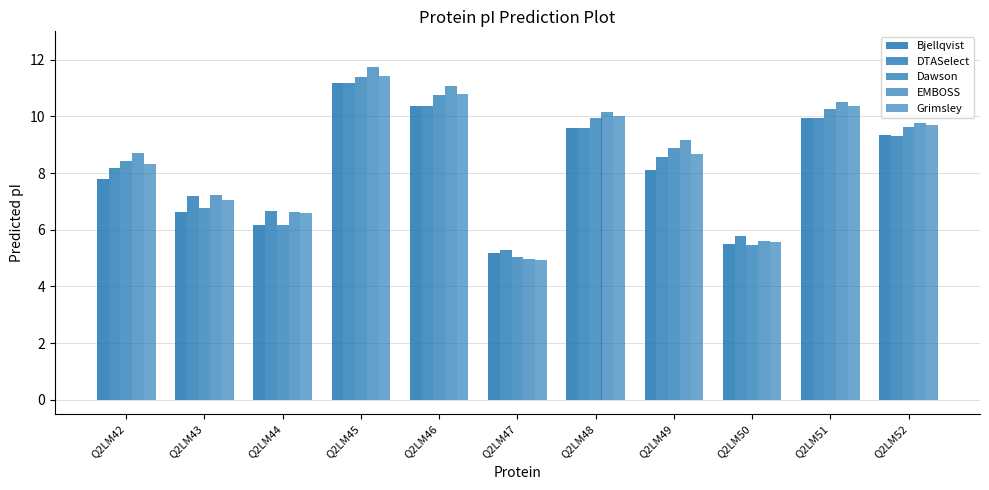

Which series has the largest total across all categories?

EMBOSS